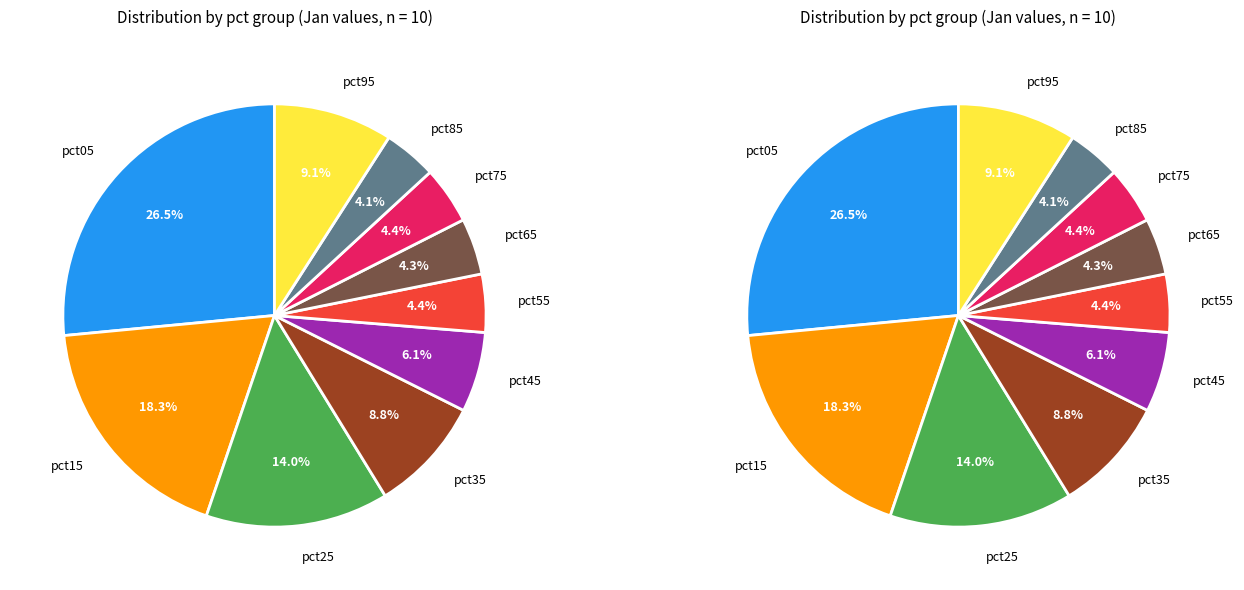

To the nearest percent, what portion does pct05 represent?

27%